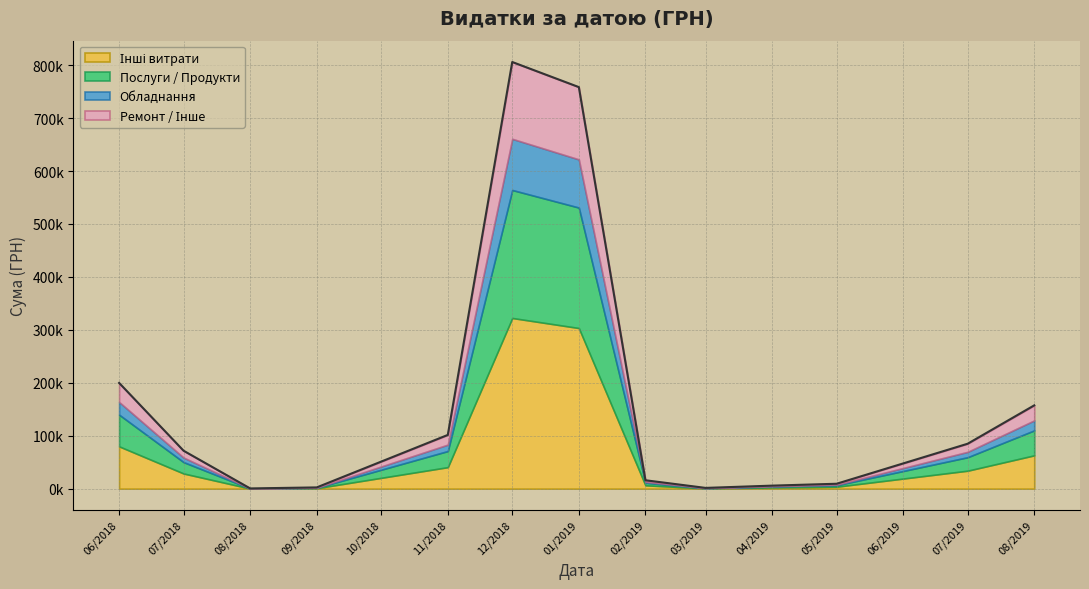

Does the chart have visible grid lines?

Yes